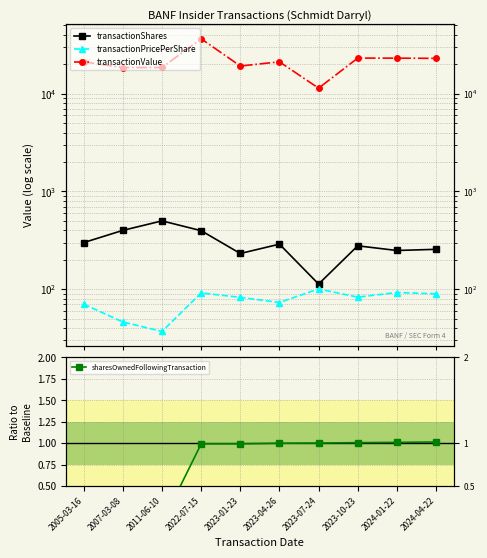

At which label does transactionValue reach its peak?

2022-07-15